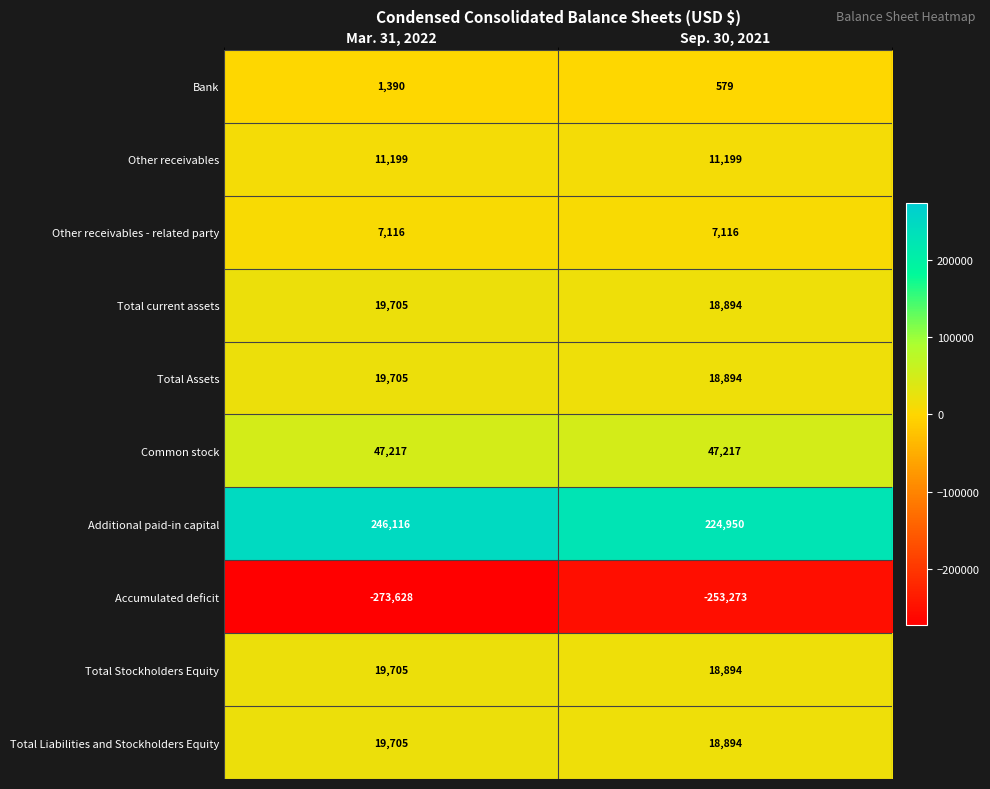

What is the greatest value displayed?

246116